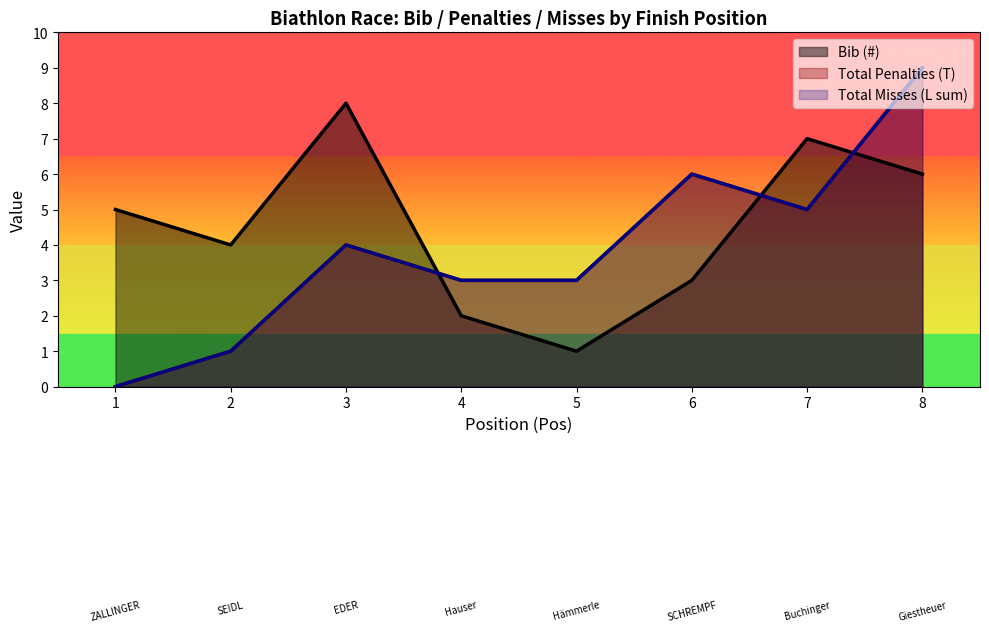

Where is the first local maximum for Total Misses (L sum)?

3